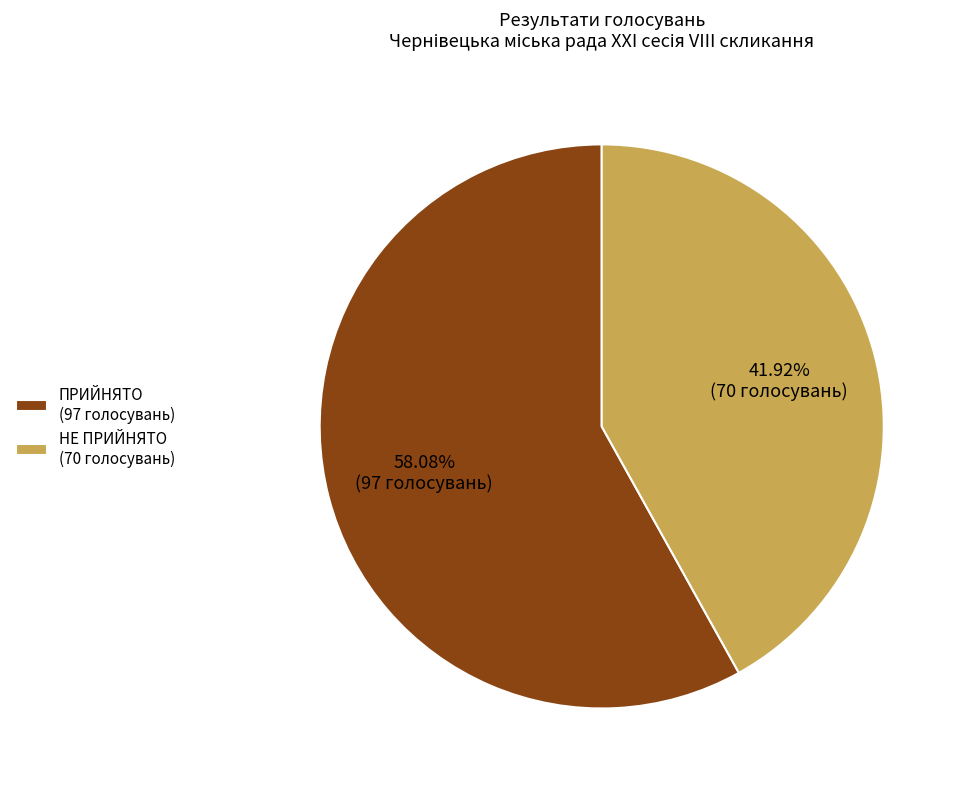

To the nearest percent, what is the difference between the largest and smallest slice percentages?

16%